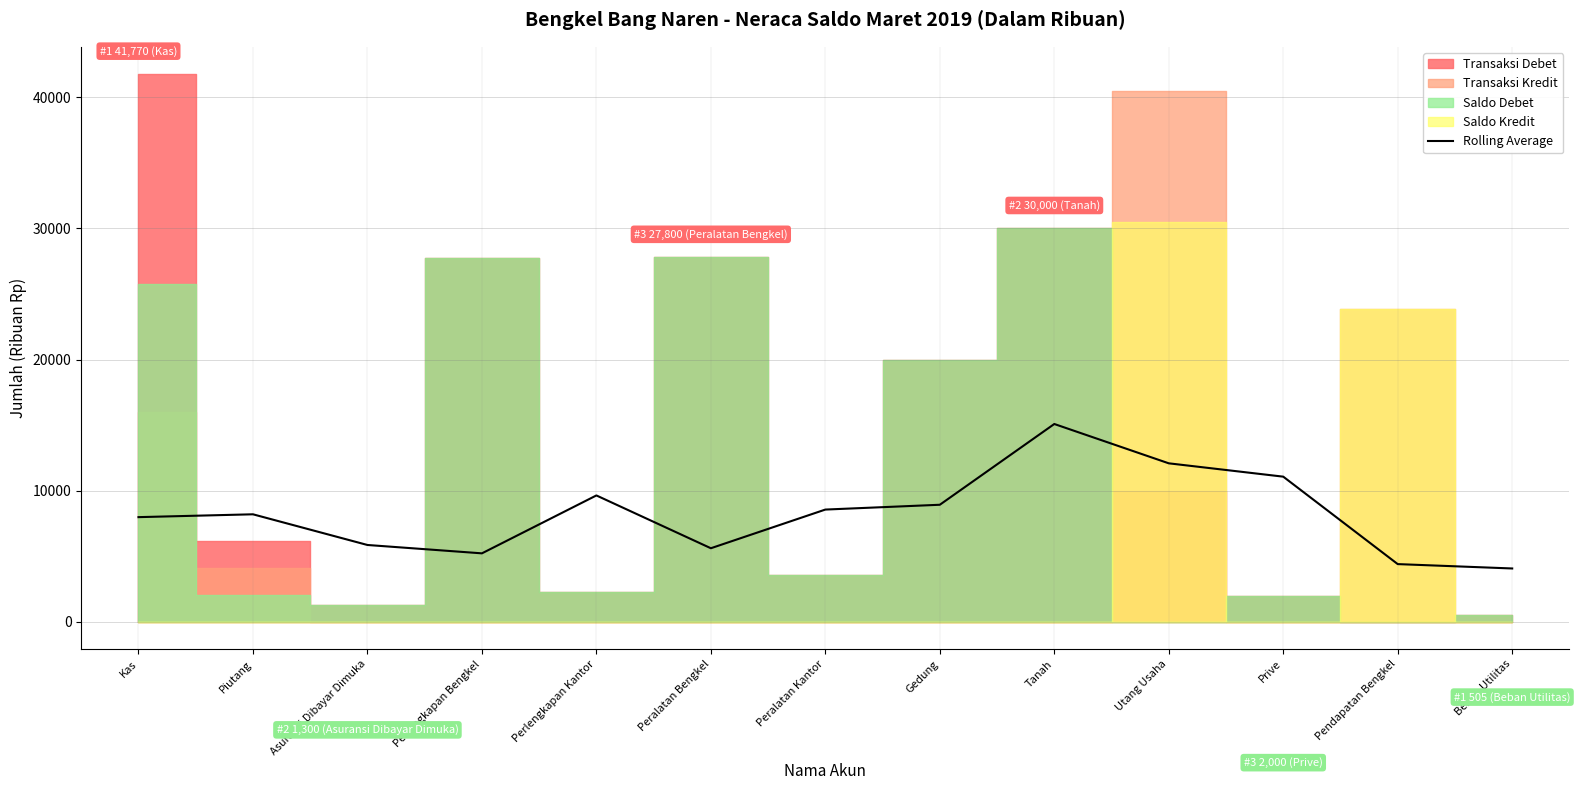

Is it true that the value at Beban Utilitas is 4066.7?

True